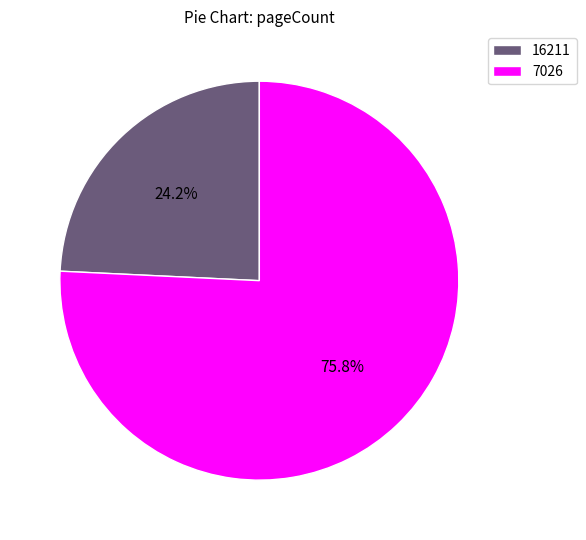

True or false: 16211 accounts for 24% of the total.

True